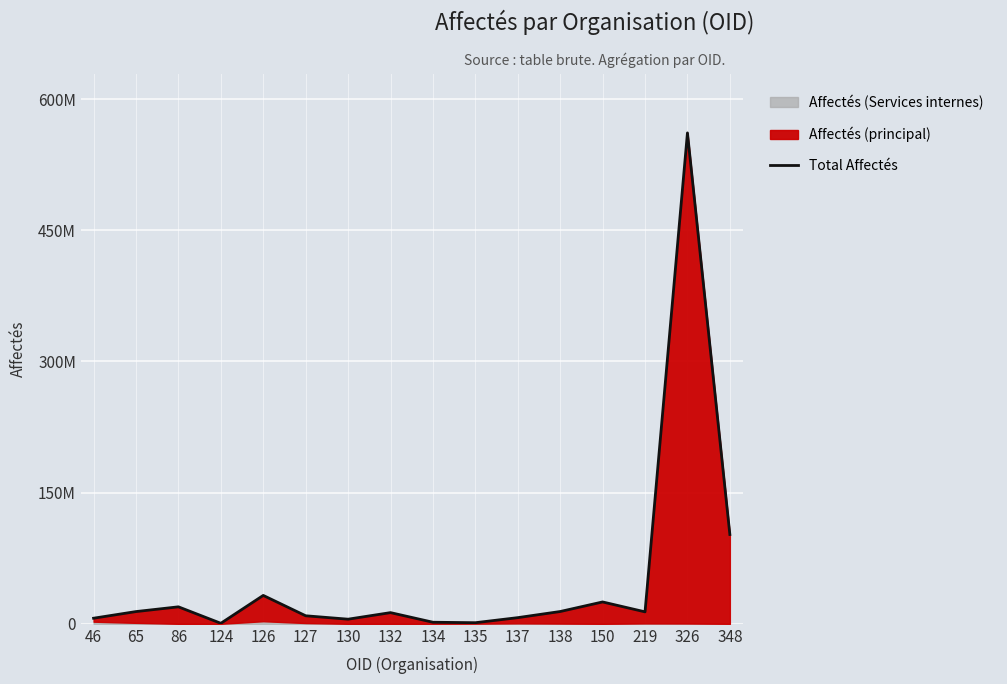

List the labels in order of value, largest first.

326, 348, 126, 150, 86, 138, 65, 219, 132, 127, 137, 46, 130, 134, 135, 124